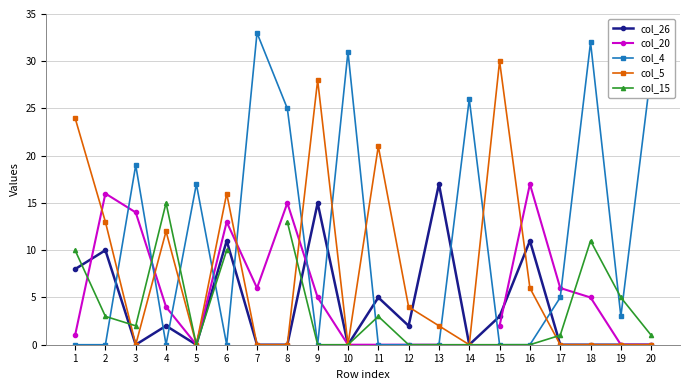

At which category does col_20 reach its first local valley?

5